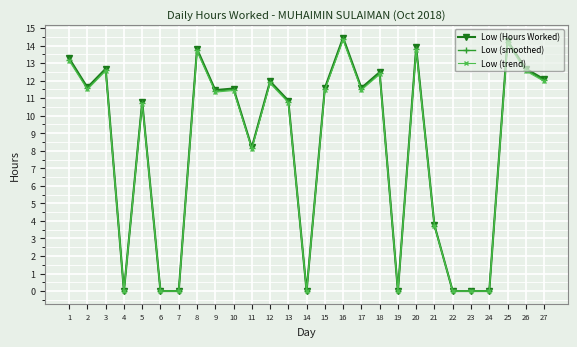

Is it true that Low (trend) equals 18.7 at 2?

False